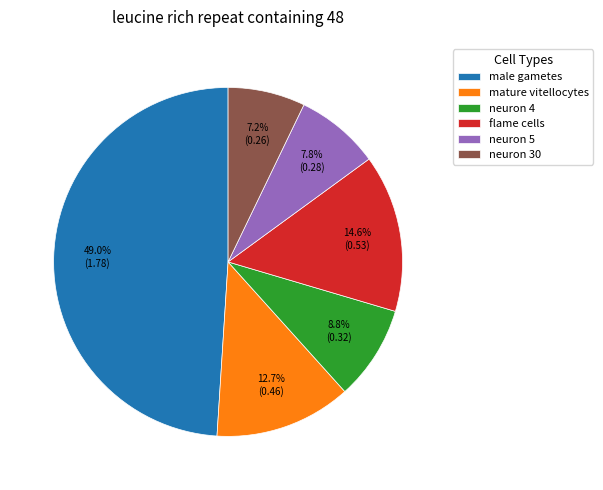

Does neuron 5 account for over 50% of the chart?

No